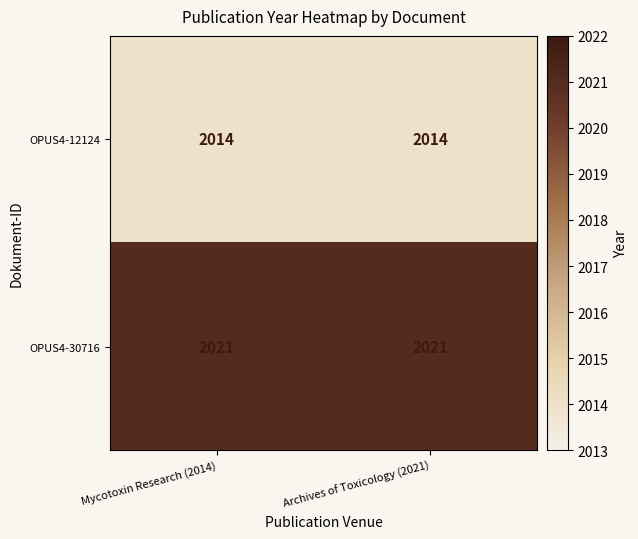

List the series in order of their overall mean, lowest first.

OPUS4-12124, OPUS4-30716